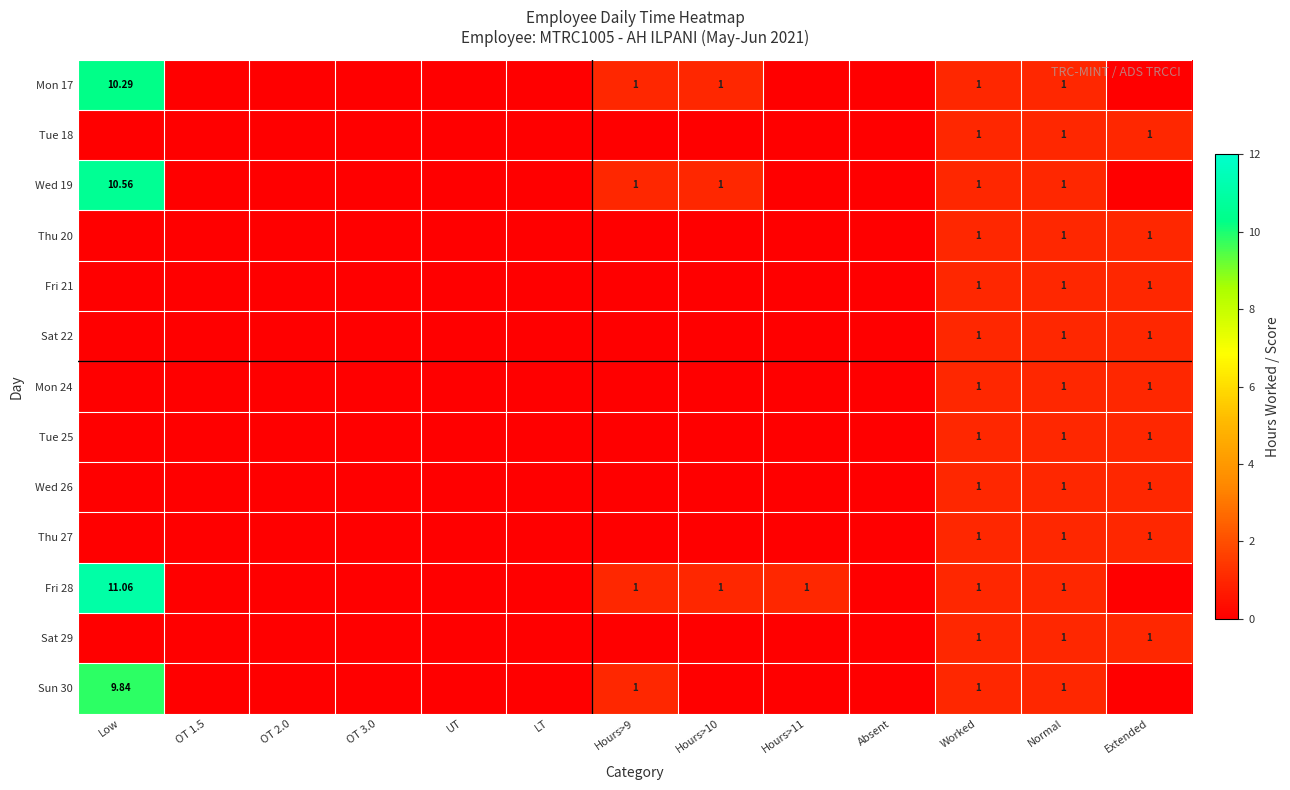

Rank the series by their maximum value, from highest to lowest.

Fri 28, Wed 19, Mon 17, Sun 30, Tue 18, Thu 20, Fri 21, Sat 22, Mon 24, Tue 25, Wed 26, Thu 27, Sat 29